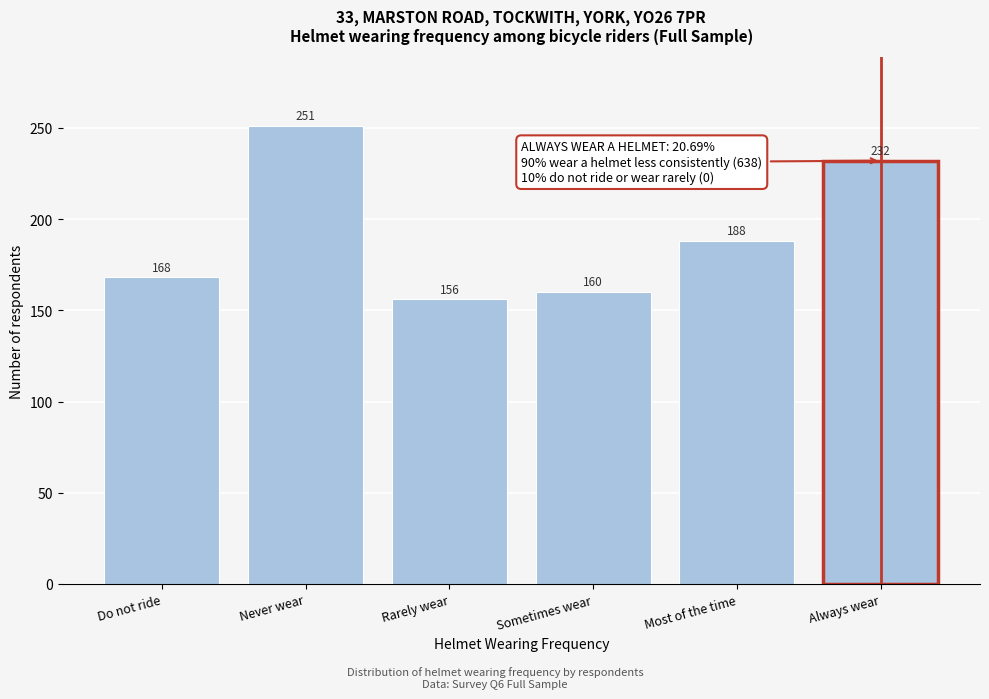

Reading left to right, transcribe all the data shown in this chart.

168	251	156	160	188	232